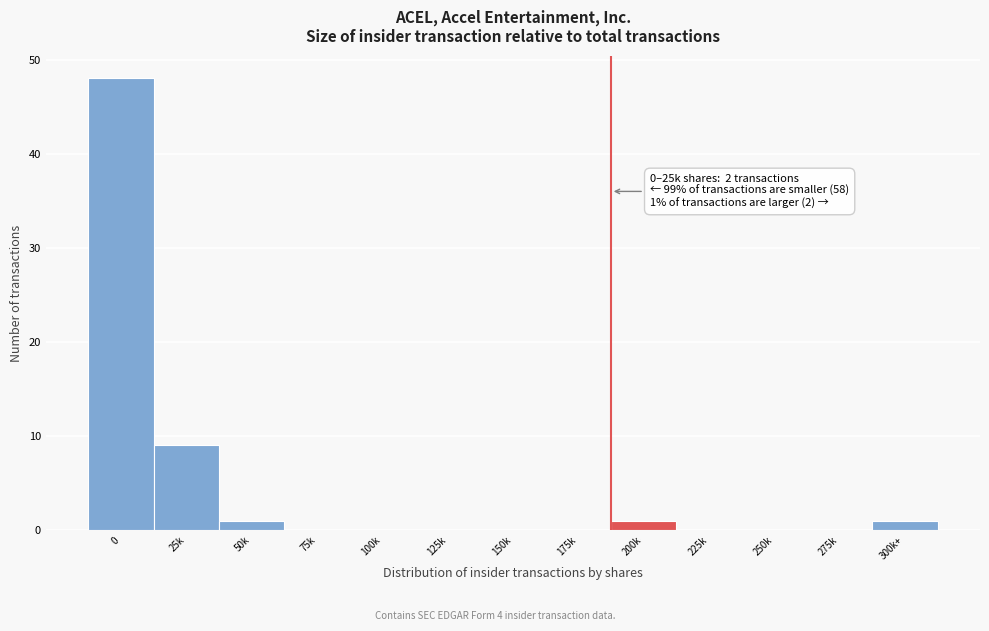

Reading left to right, list all the values displayed in this chart.

0=48	25k=9	50k=1	75k=0	100k=0	125k=0	150k=0	175k=0	200k=1	225k=0	250k=0	275k=0	300k+=1